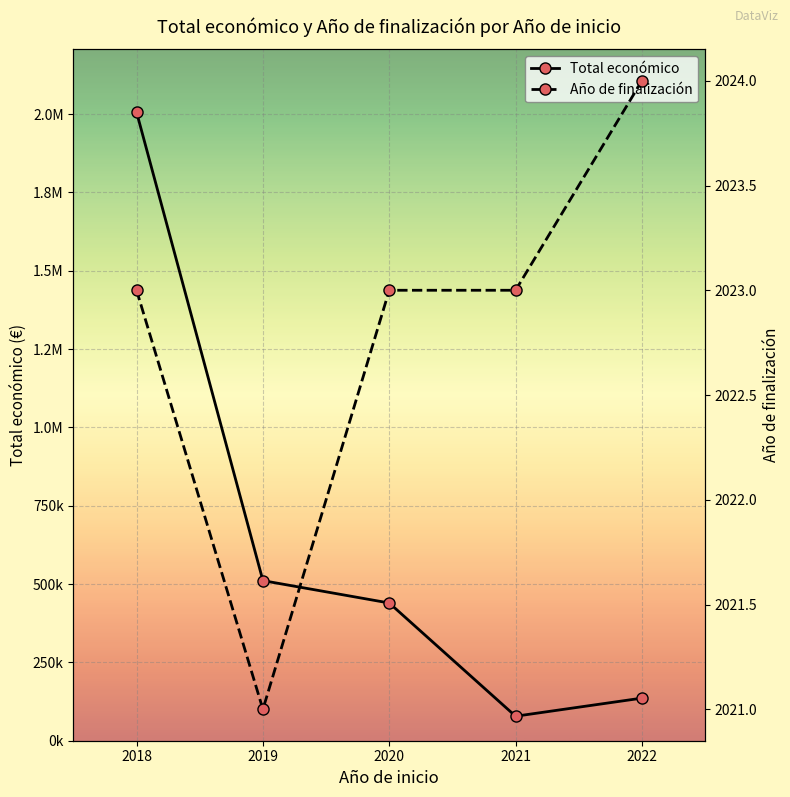

What is the sum of all Año de finalización values?

10114.0